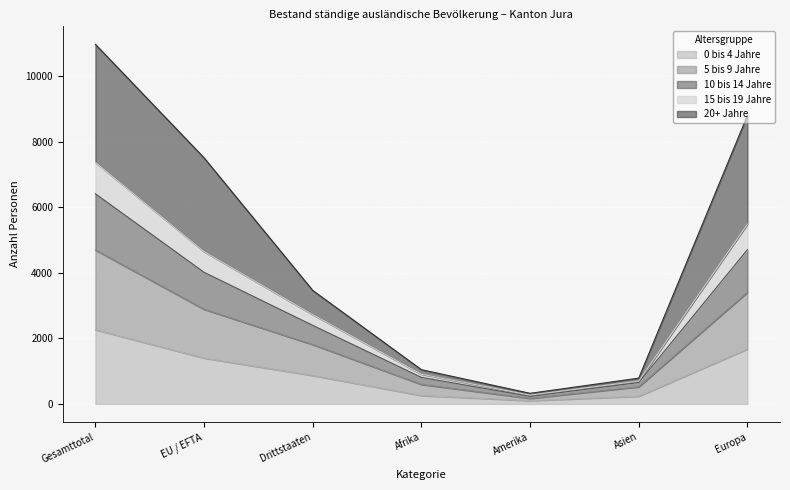

Is it true that 0 bis 4 Jahre equals 980 at Gesamttotal?

False